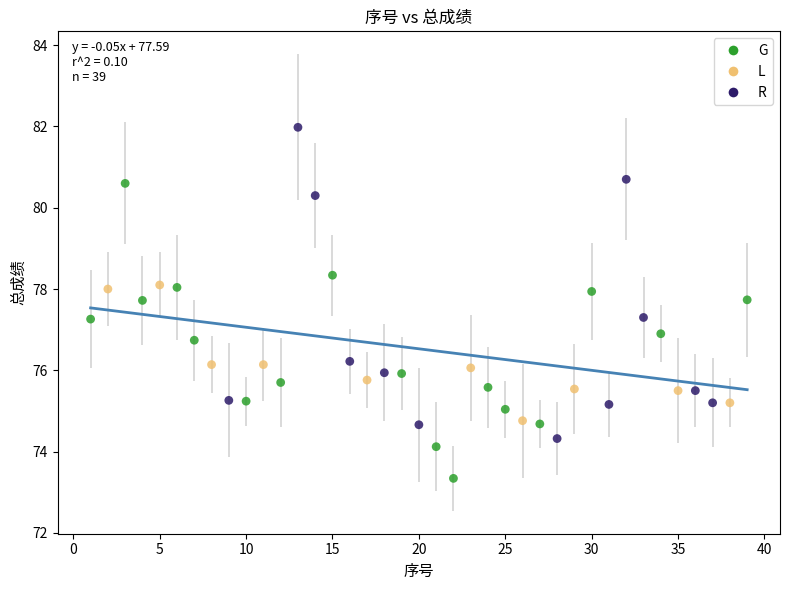

Which series reaches the minimum Y coordinate?

G